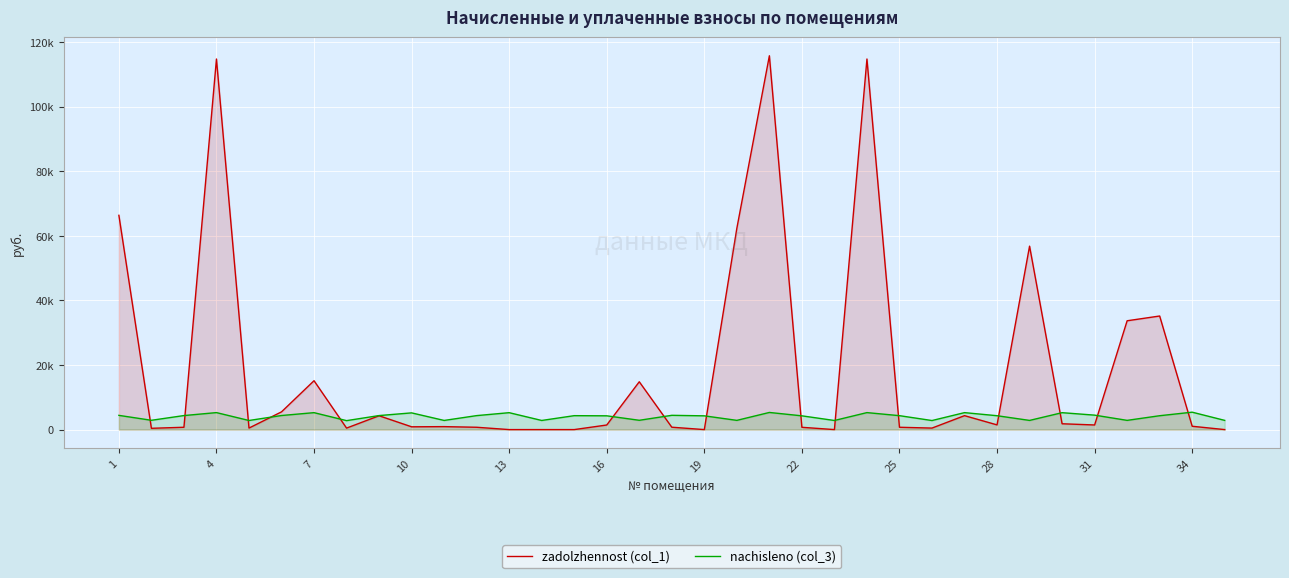

Reading left to right, list all the values displayed in this chart.

zadolzhennost (col_1): 66319.6	396.7	722.6	114701.2	469.6	5486.6	15127.7	461.9	4281.5	862.2	916.4	720.6	0.0	0.0	0.0	1421.3	14803.4	736.4	0.0	62304.8	115708.6	709.5	0.0	114701.2	718.5	467.0	4313.7	1457.0	56775.8	1804.1	1429.8	33681.2	35155.9	1031.0	0.0
nachisleno (col_3): 4403.3	2879.0	4341.7	5257.7	2817.5	4357.1	5242.3	2771.3	4341.7	5173.1	2832.8	4326.3	5234.6	2825.2	4310.9	4264.7	2879.0	4418.6	4257.0	2855.9	5303.9	4257.0	2817.5	5257.7	4310.9	2802.1	5250.1	4295.5	2840.6	5234.6	4472.5	2855.9	4295.5	5388.6	2848.3